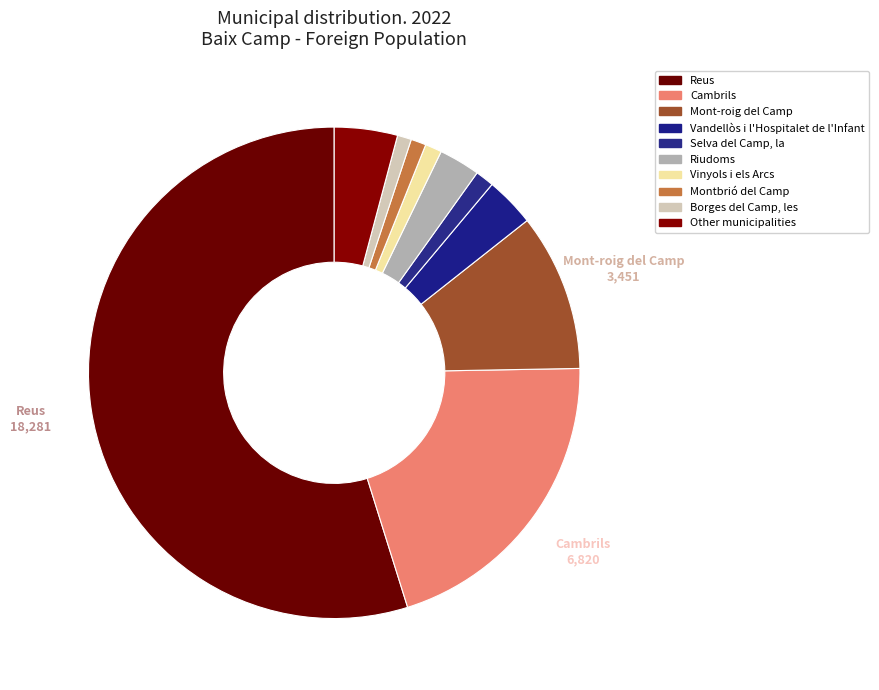

Which category has the biggest portion of the pie?

Reus